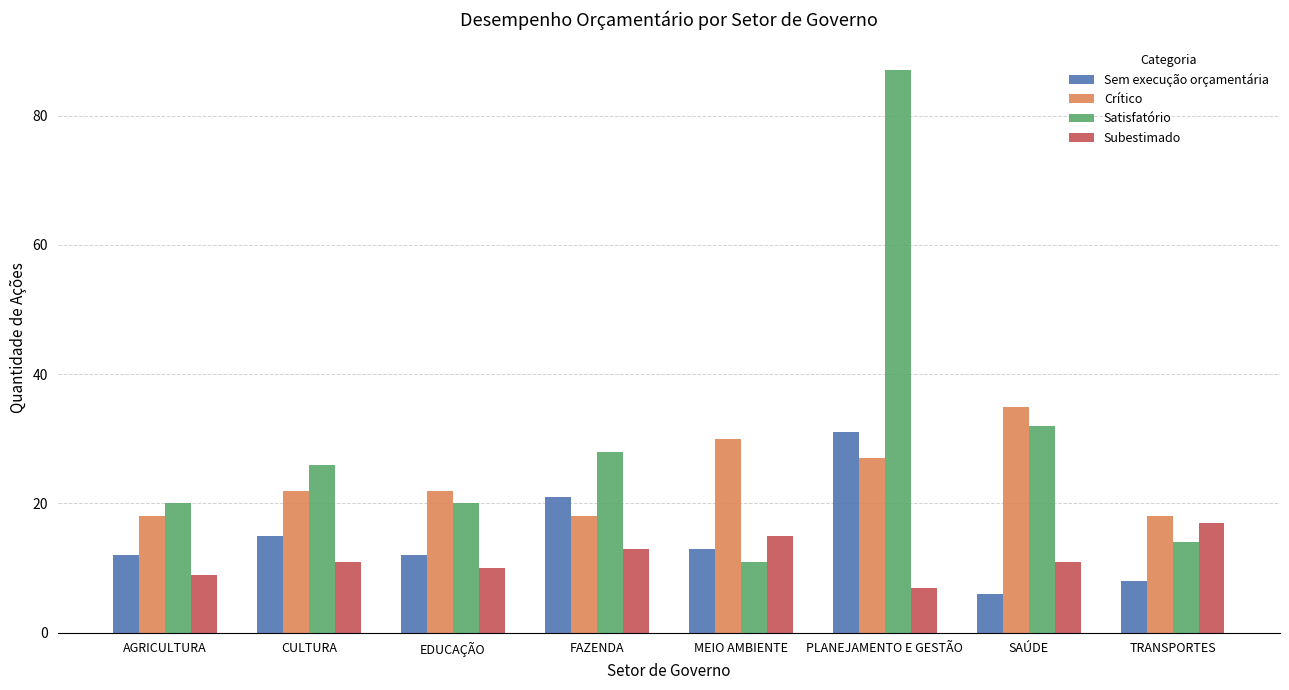

How many categories are shown in the chart?

8